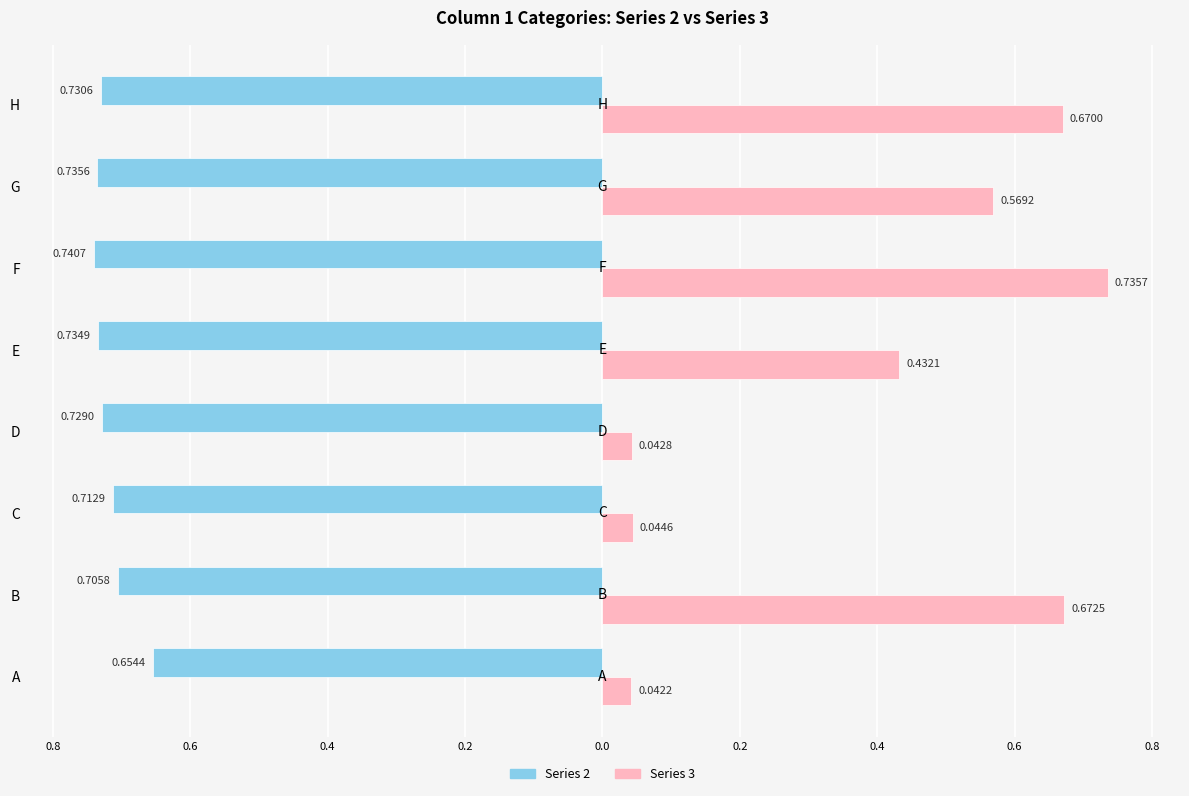

At how many categories does at least one series exceed 0?

8